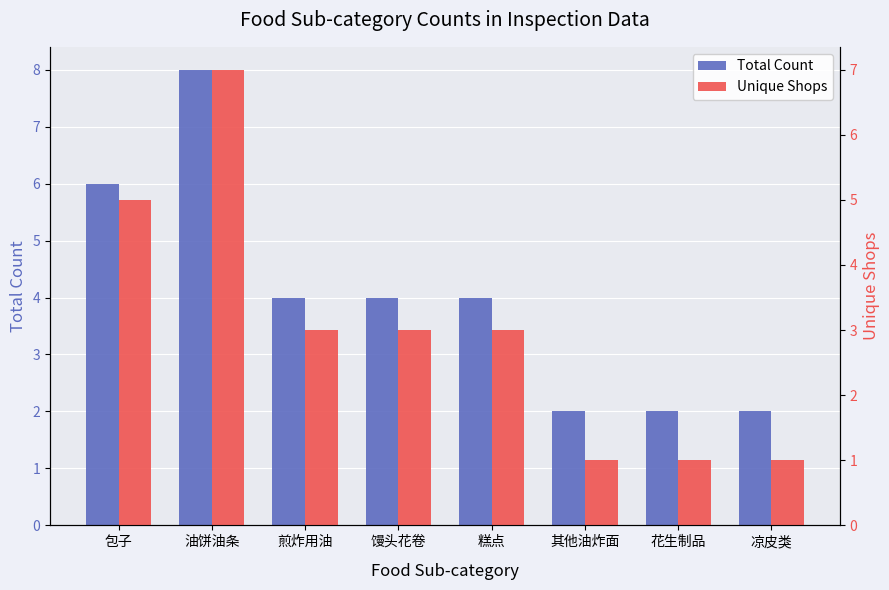

Rank the series by their maximum value, from highest to lowest.

Total Count, Unique Shops